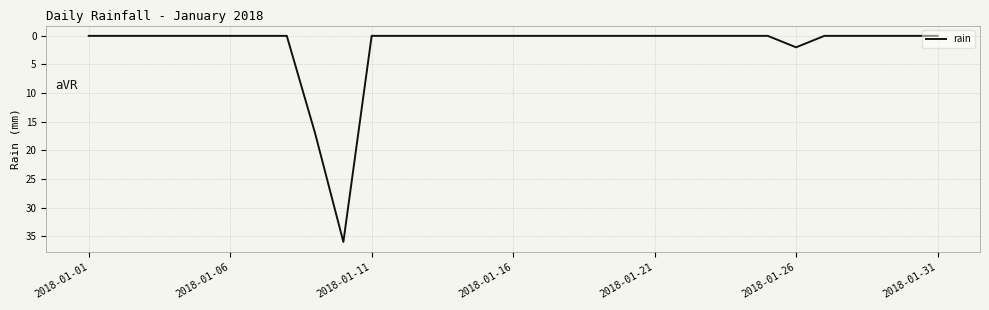

What is the difference between the maximum and minimum values?

36